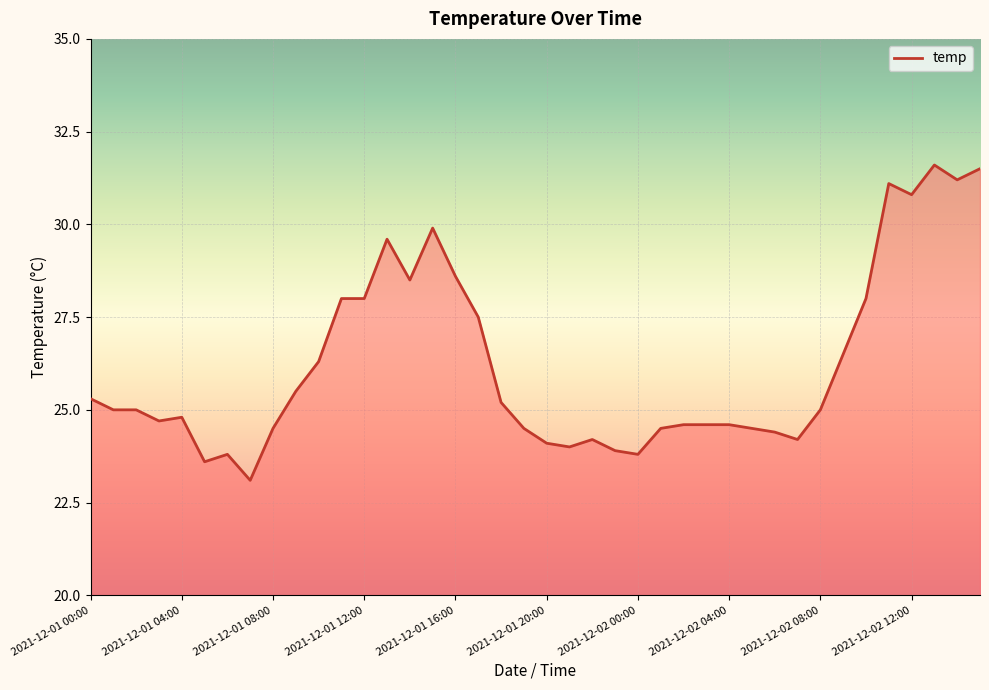

What is the maximum value shown in the chart?

31.6